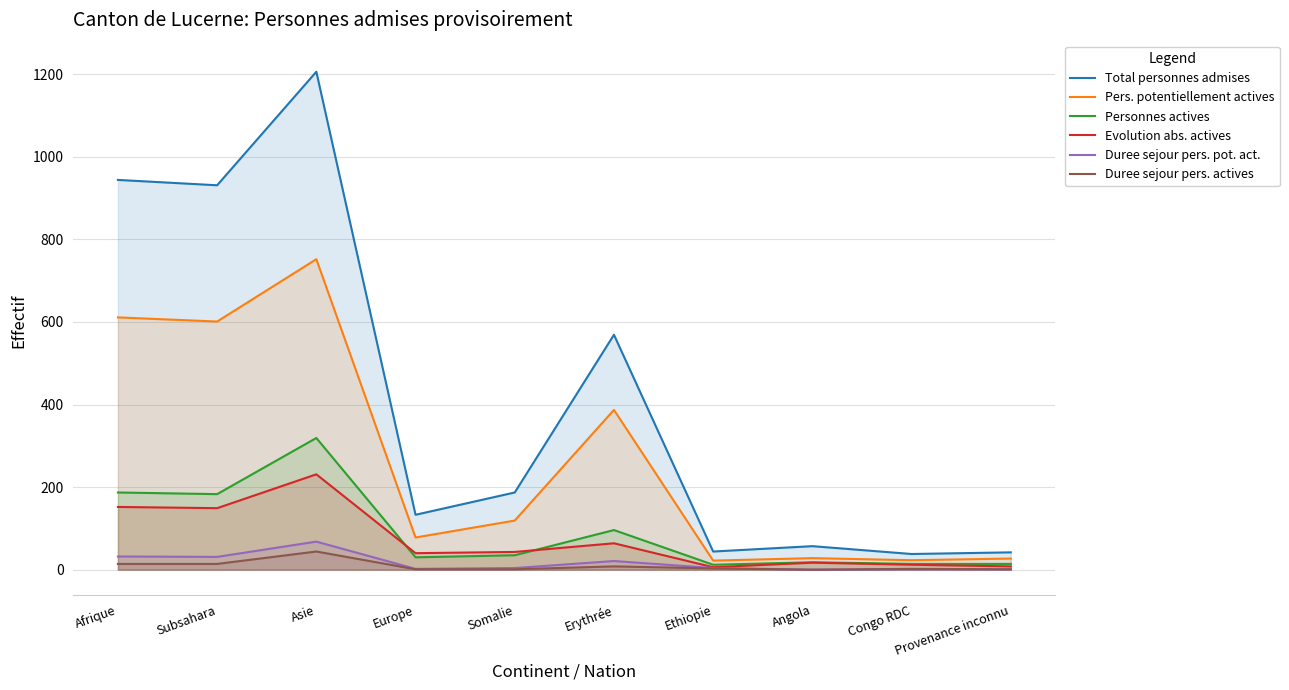

True or false: Total personnes admises has a value of 931 at Subsahara.

True